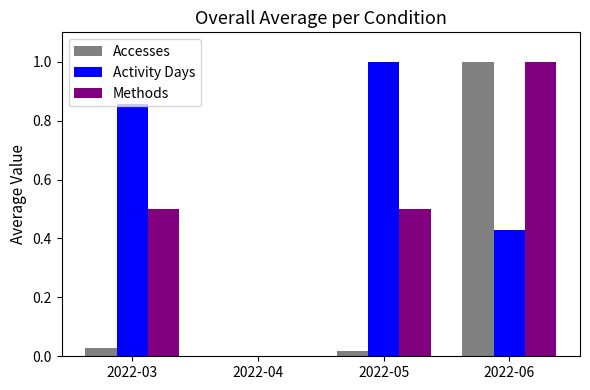

Which category has the highest value in the Methods series?

2022-06